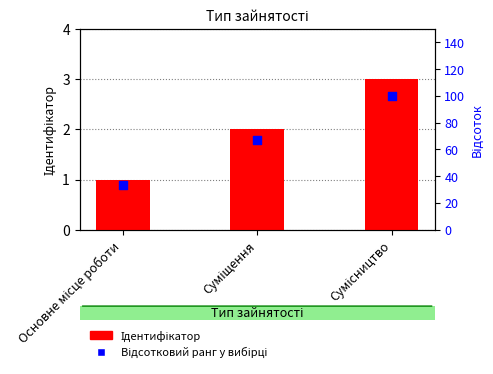

Which series reaches the minimum Y coordinate?

Ідентифікатор